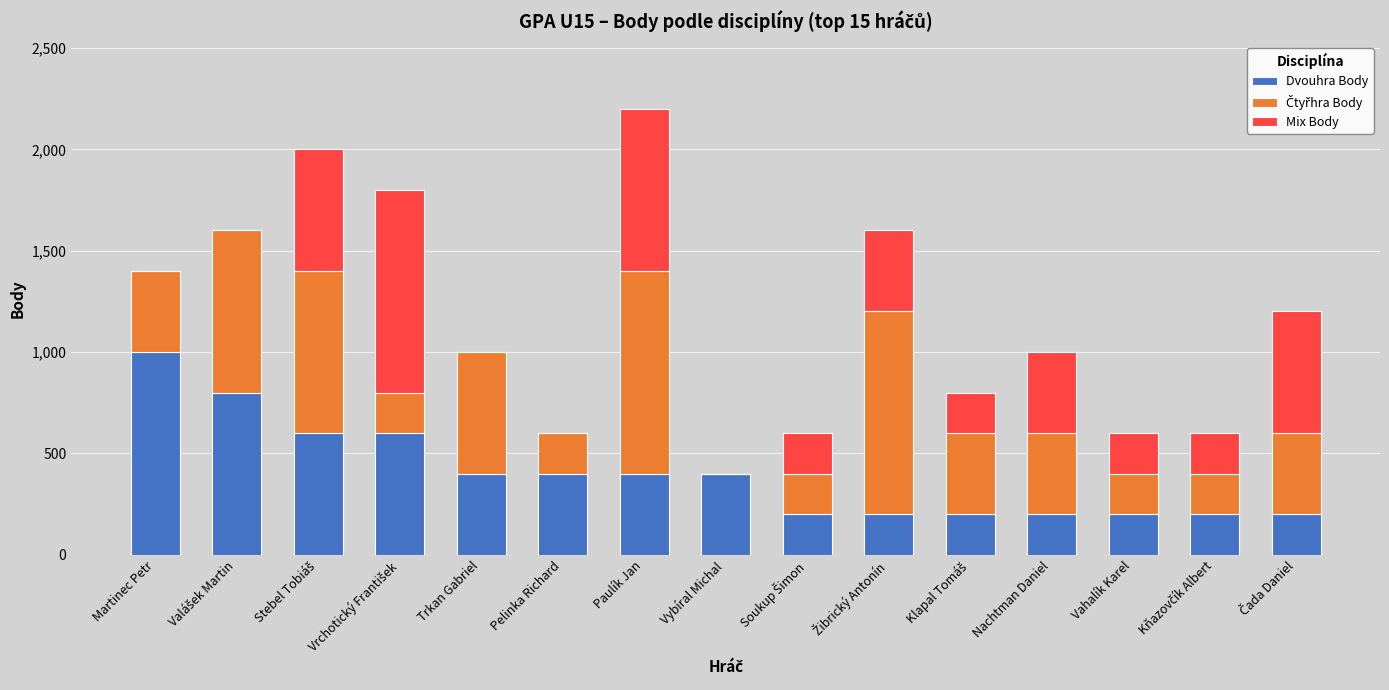

How many Dvouhra Body values are between 200 and 600?

13